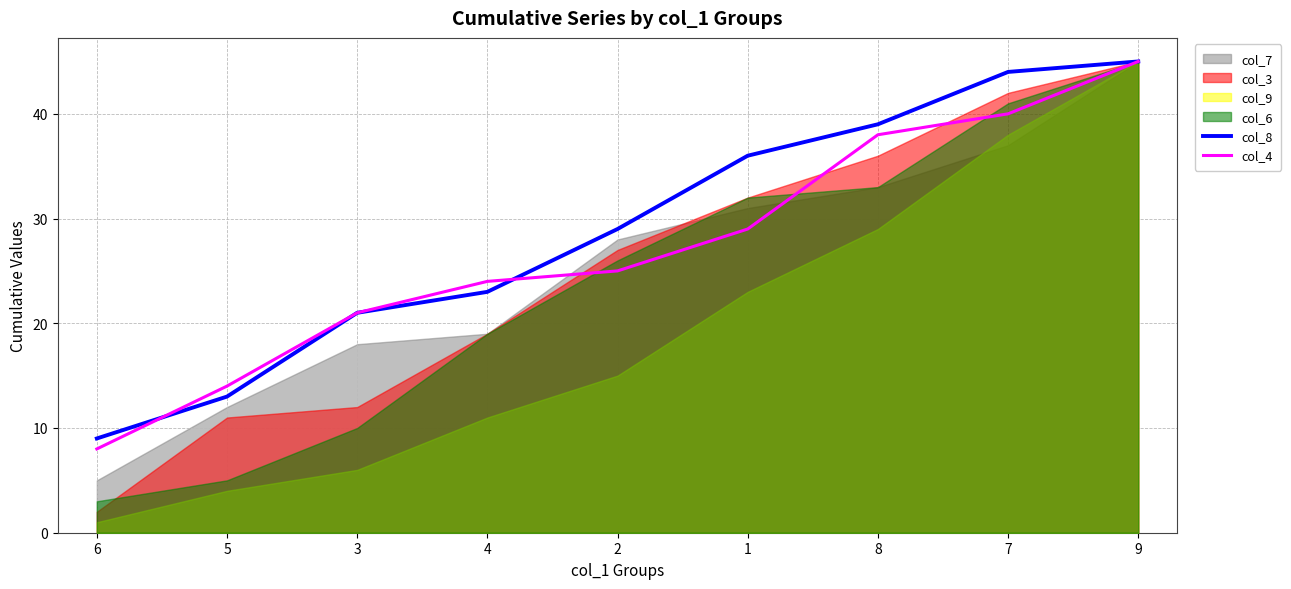

List the labels in order of col_4 value, smallest first.

6, 5, 3, 4, 2, 1, 8, 7, 9